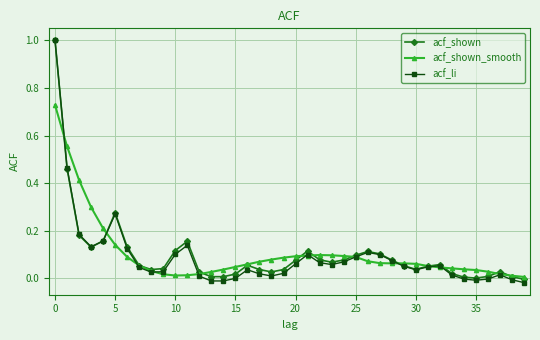

What is the maximum value for acf_li?

1.0